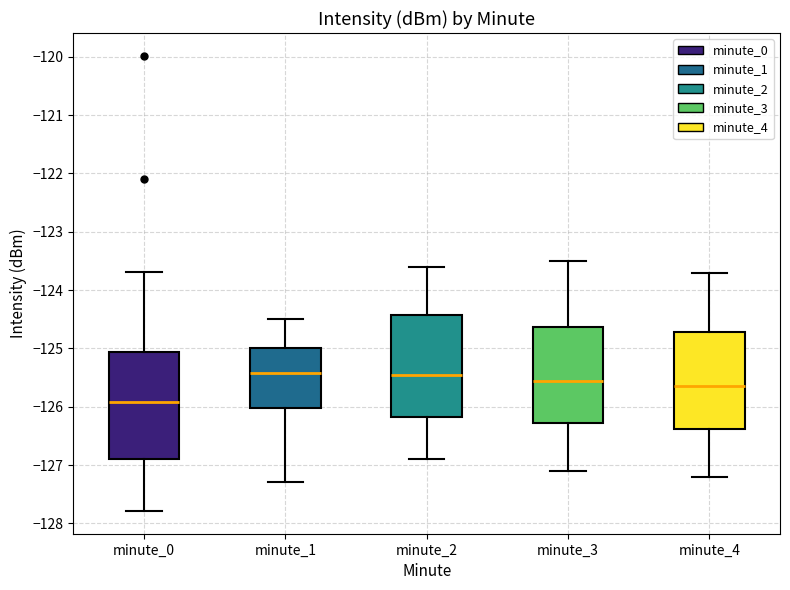

Where does the lower whisker of the box for minute_0 end on the y-axis? The values are not printed on the chart, so give them approximately, as read against the axis.

-127.8